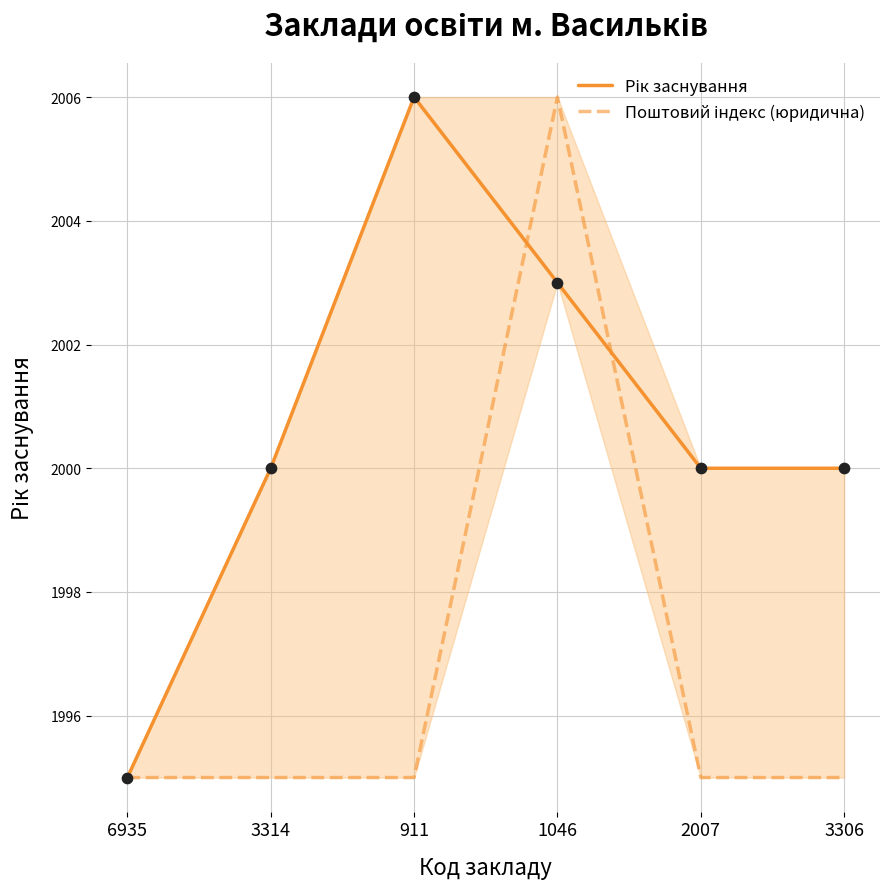

At how many categories does at least one series exceed 1997?

5